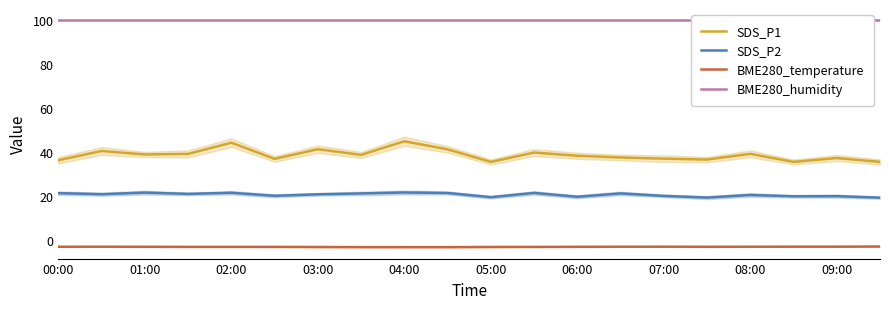

Which series has the widest spread of values?

SDS_P1